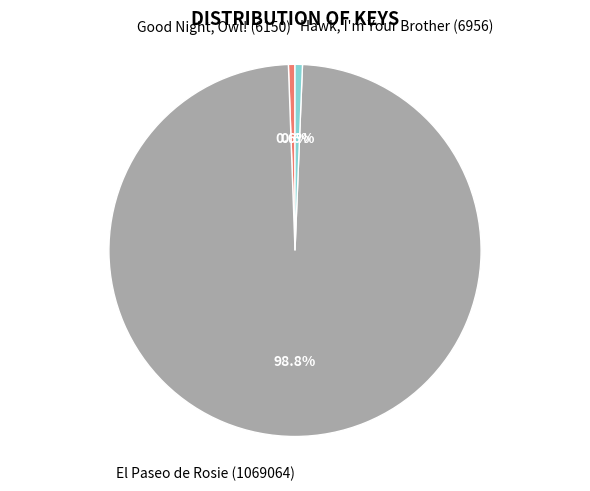

The Good Night, Owl! (6150) slice represents 11% of the pie. True or false?

False